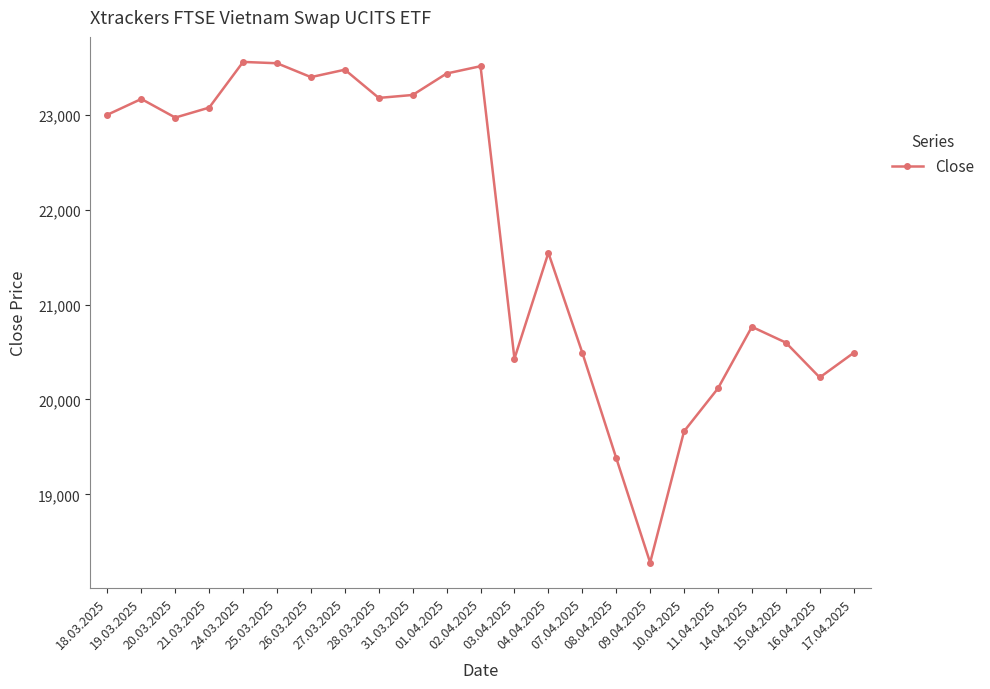

What is the label of the 3rd point from the right?

15.04.2025